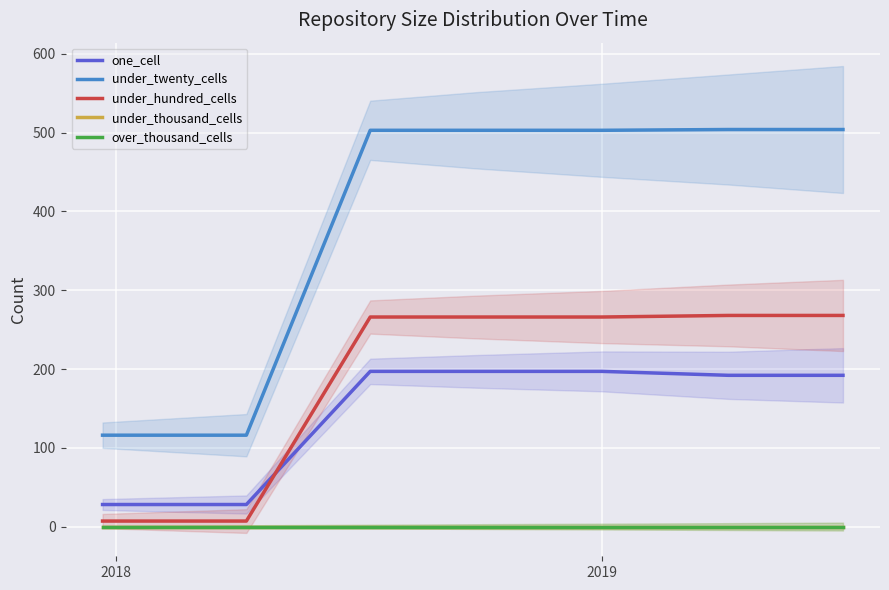

Is the value of under_thousand_cells at 4 greater than the value of under_twenty_cells at 2018?

No